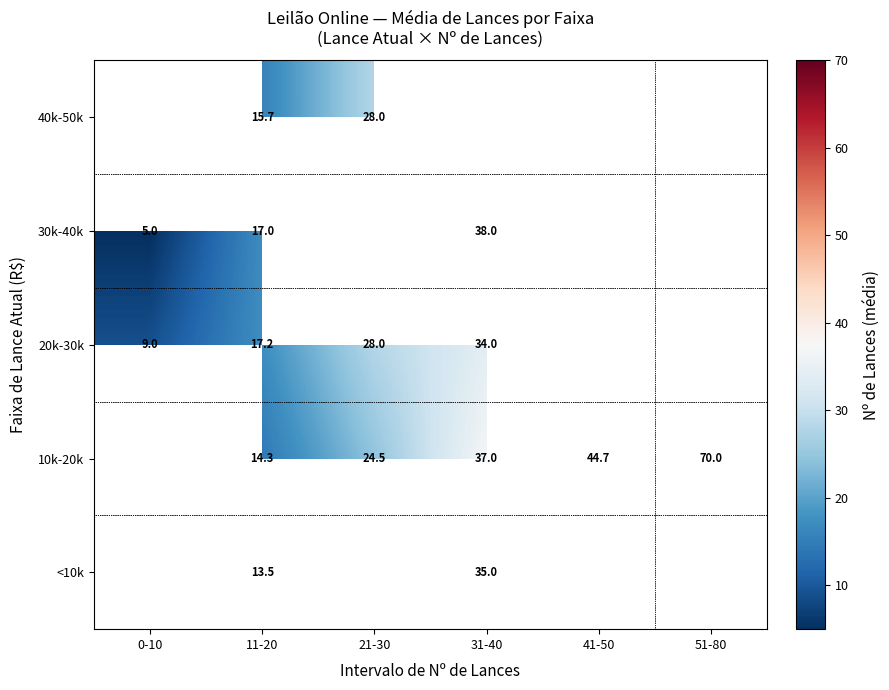

At which category is the sum across all series the highest?

11-20